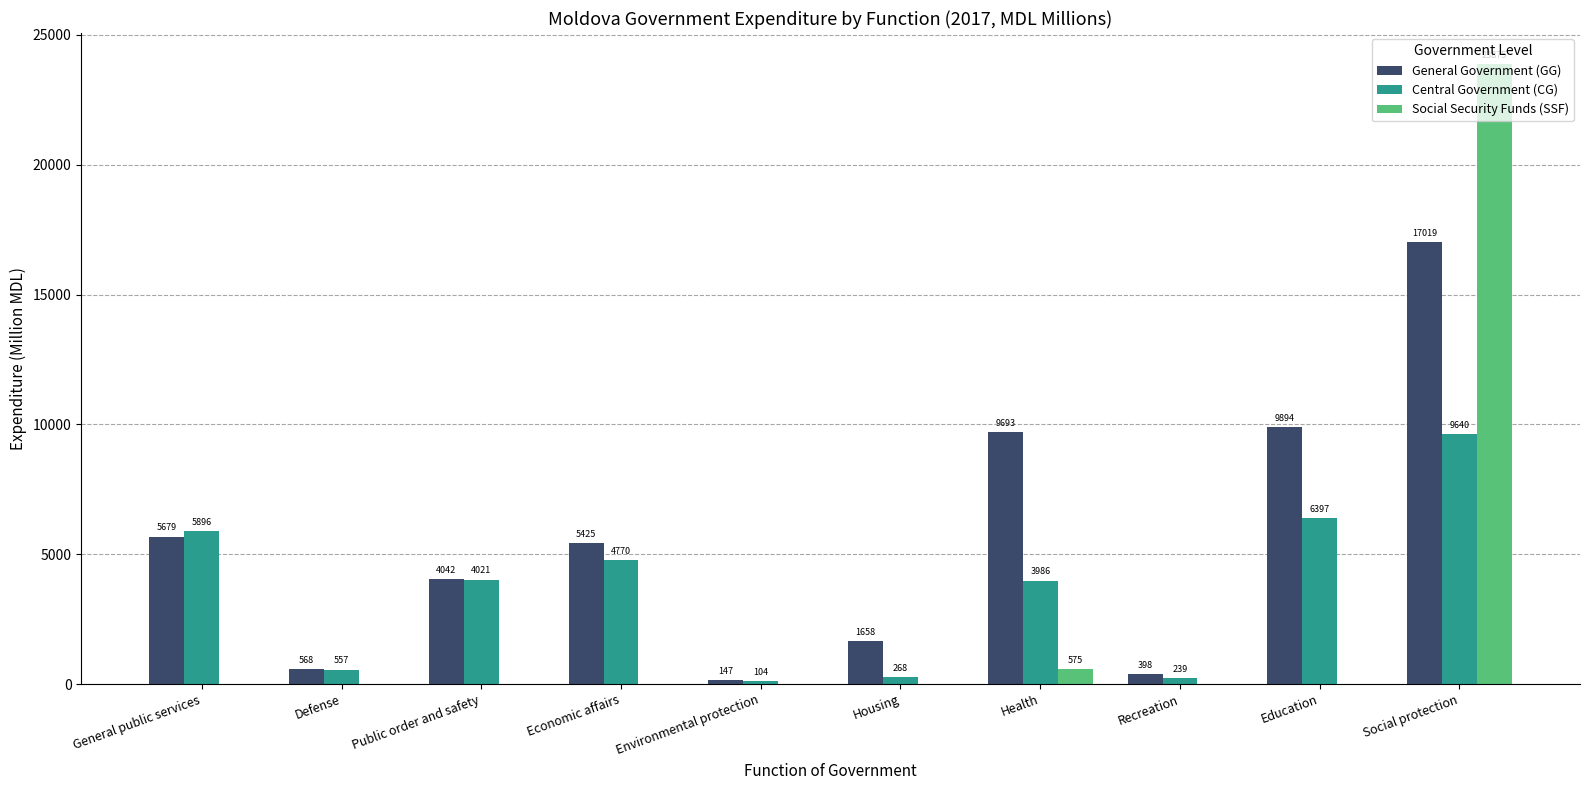

Is the value of General Government (GG) at Defense greater than the value of Central Government (CG) at Housing?

Yes